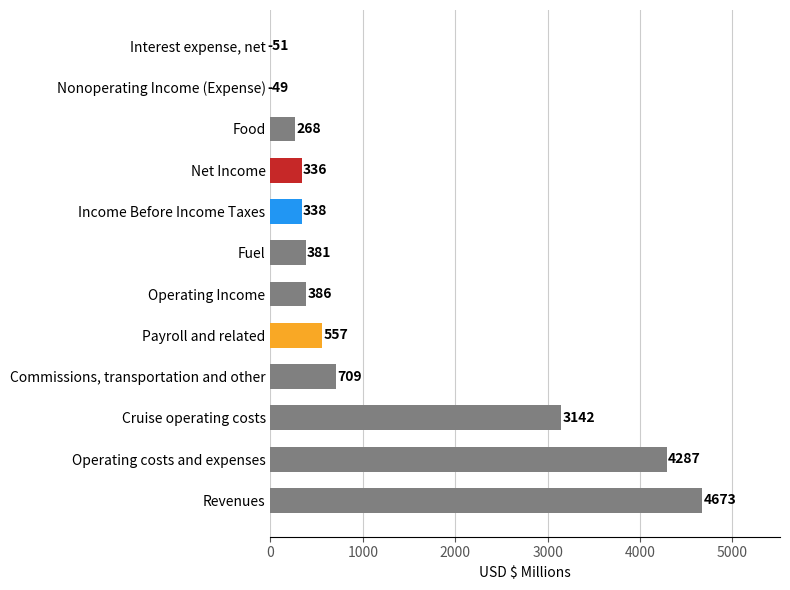

Where is the data nearest to the value 2311?

Cruise operating costs